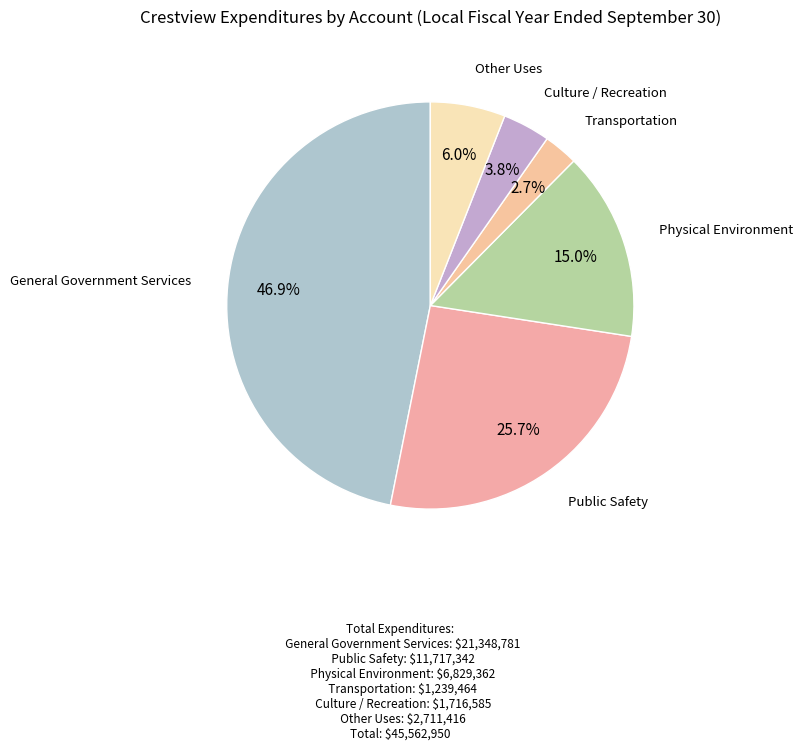

Rank the categories by value from highest to lowest.

General Government Services, Public Safety, Physical Environment, Other Uses, Culture / Recreation, Transportation